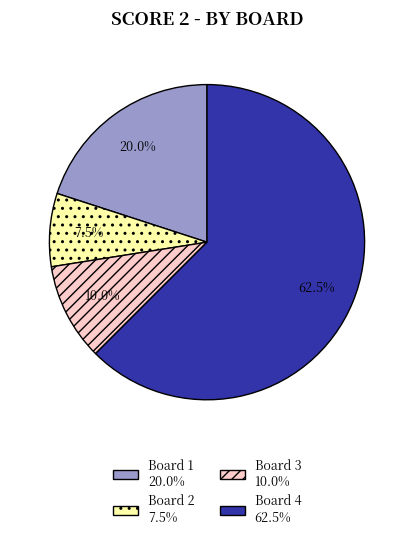

Rank the categories by value from highest to lowest.

Board 4, Board 1, Board 3, Board 2